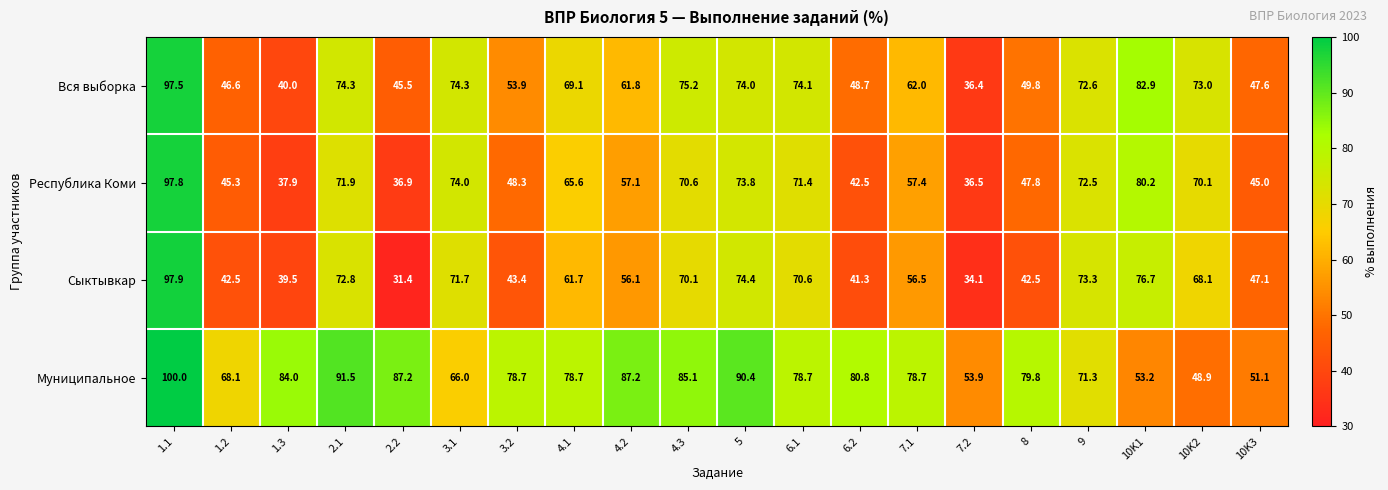

What is the highest value of the Сыктывкар series?

97.9